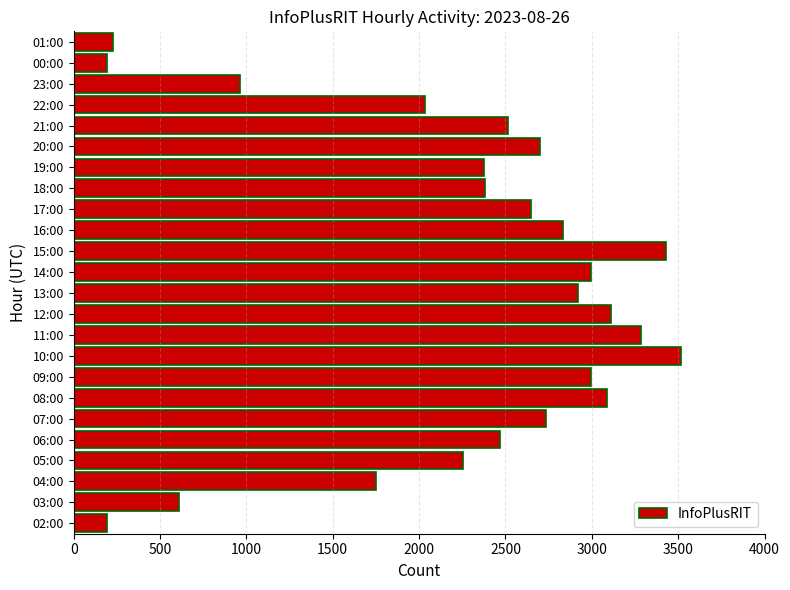

What is the difference between the values at 21:00 and 00:00?

2321